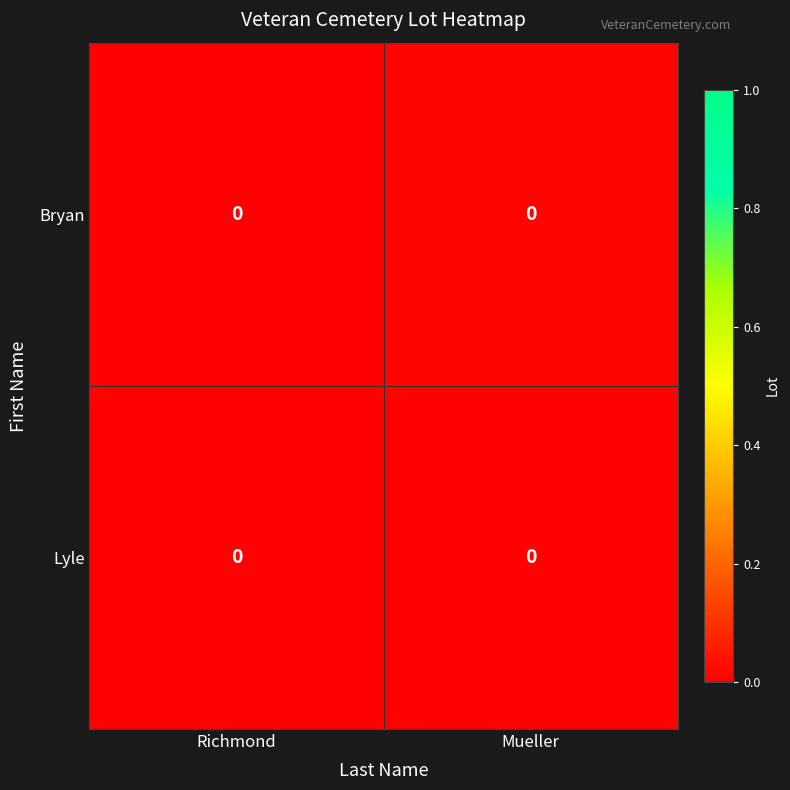

The Lyle series shows 0.0 at Mueller. True or false?

True